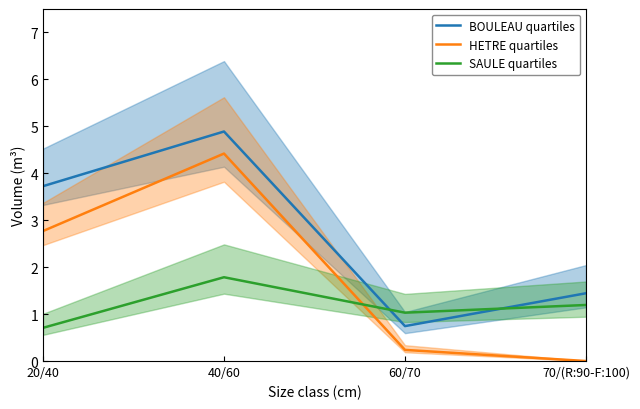

Which series changed the most between 40/60 and 70/(R:90-F:100)?

HETRE quartiles